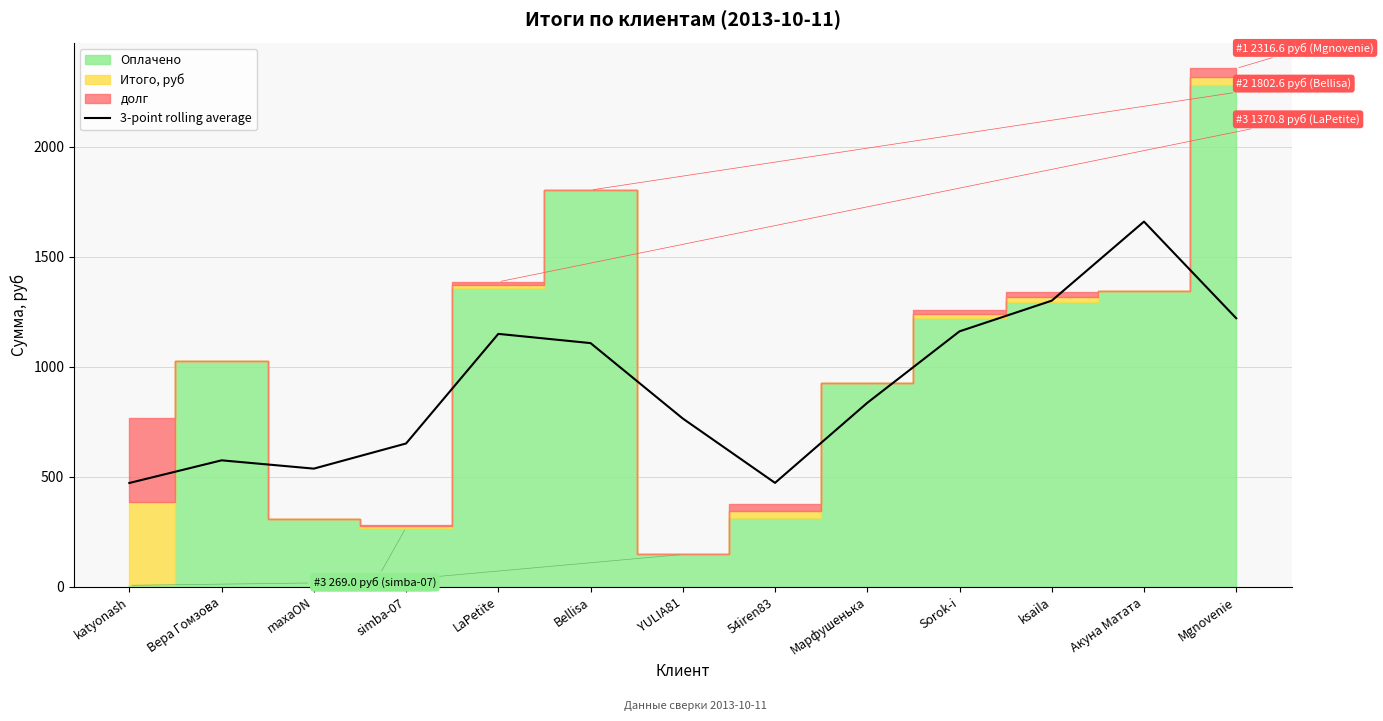

What is the label of the 11th point from the right?

maxaON